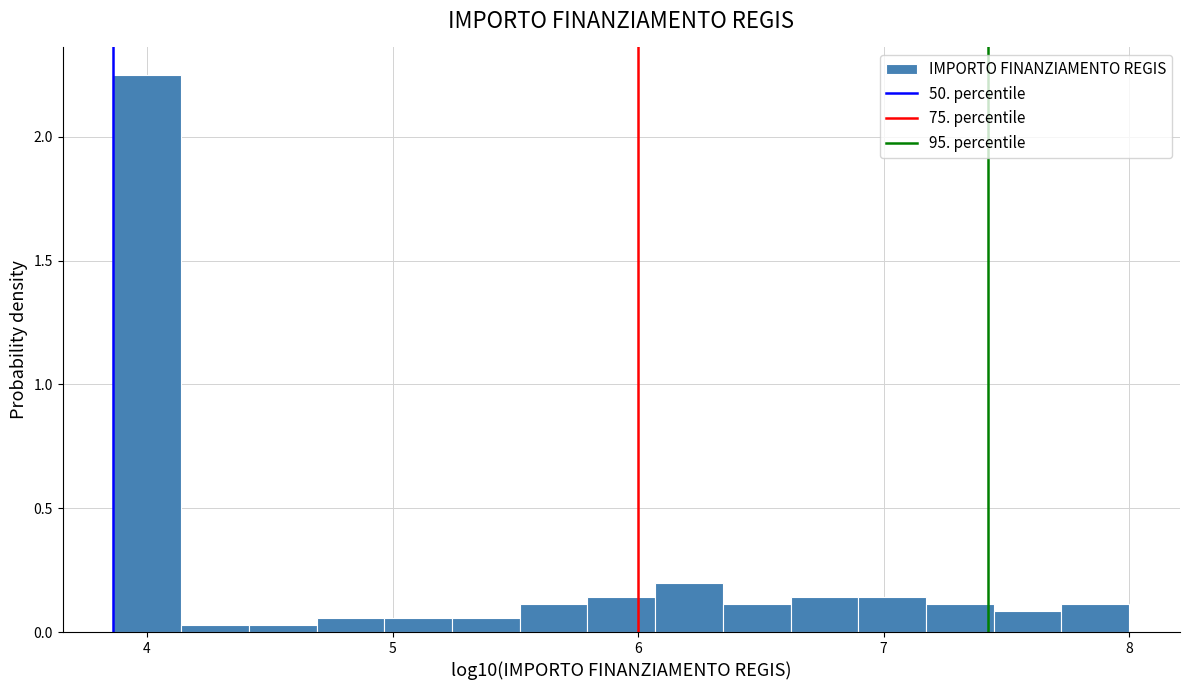

Read against the x-axis, roughly where is the centre of the tallest bar?

4.0